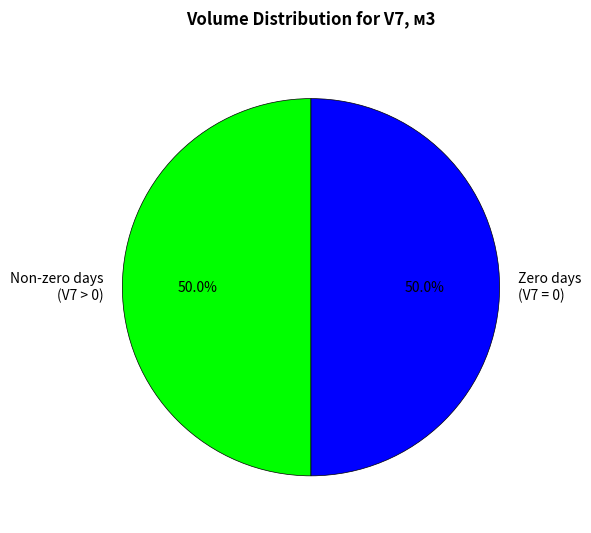

What portion of the pie excludes Zero days (V7 = 0)?

50.0%